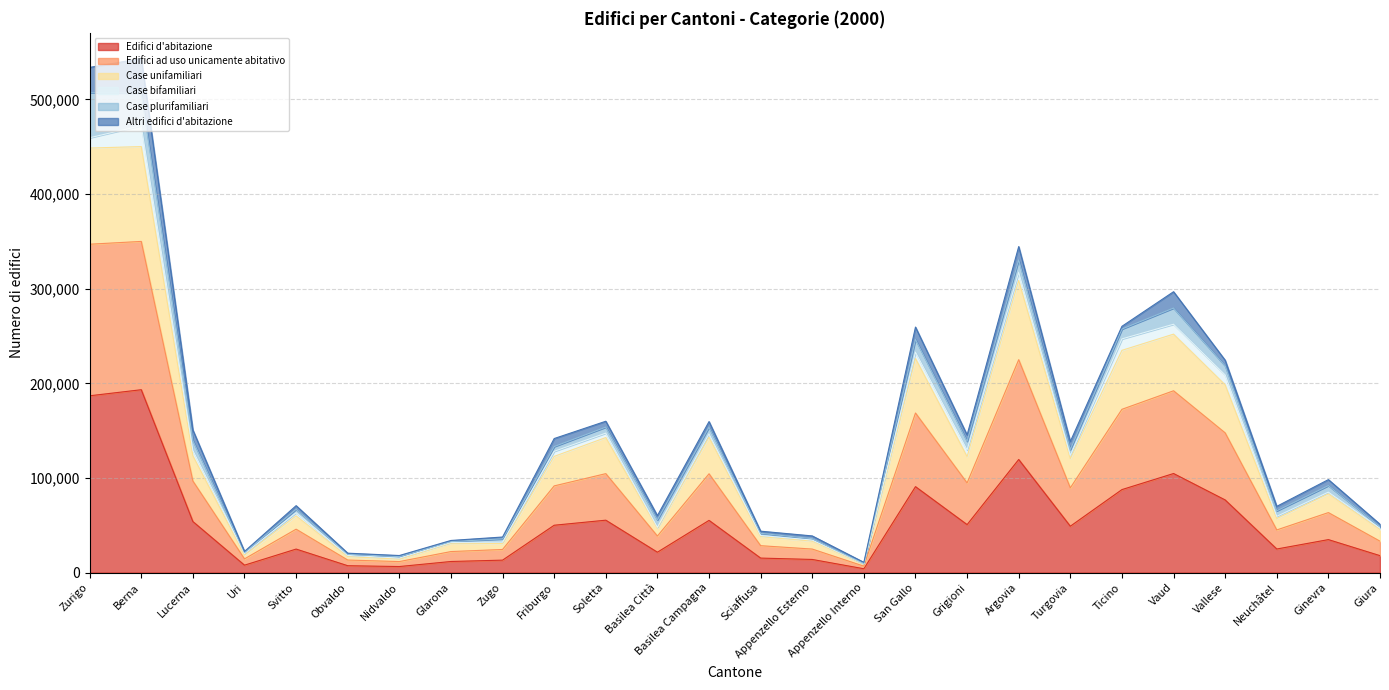

What is the maximum value for Edifici d'abitazione?

193260